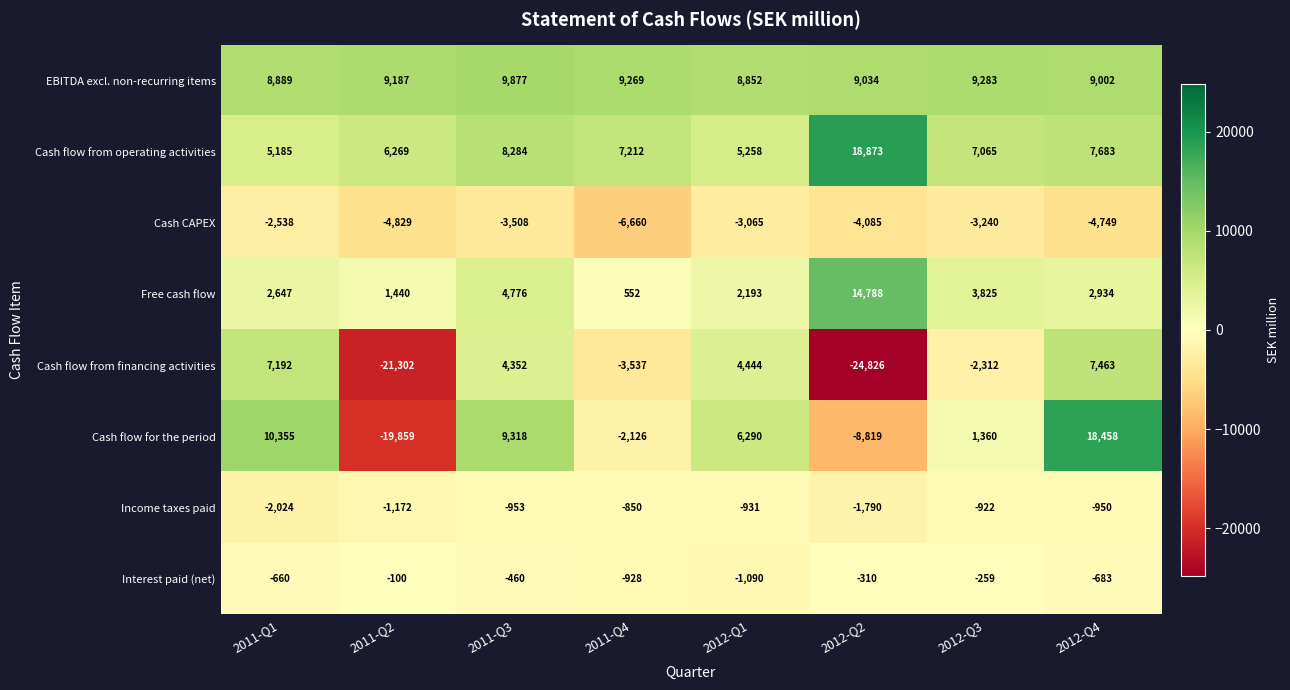

True or false: Free cash flow has a value of 1470 at 2012-Q3.

False